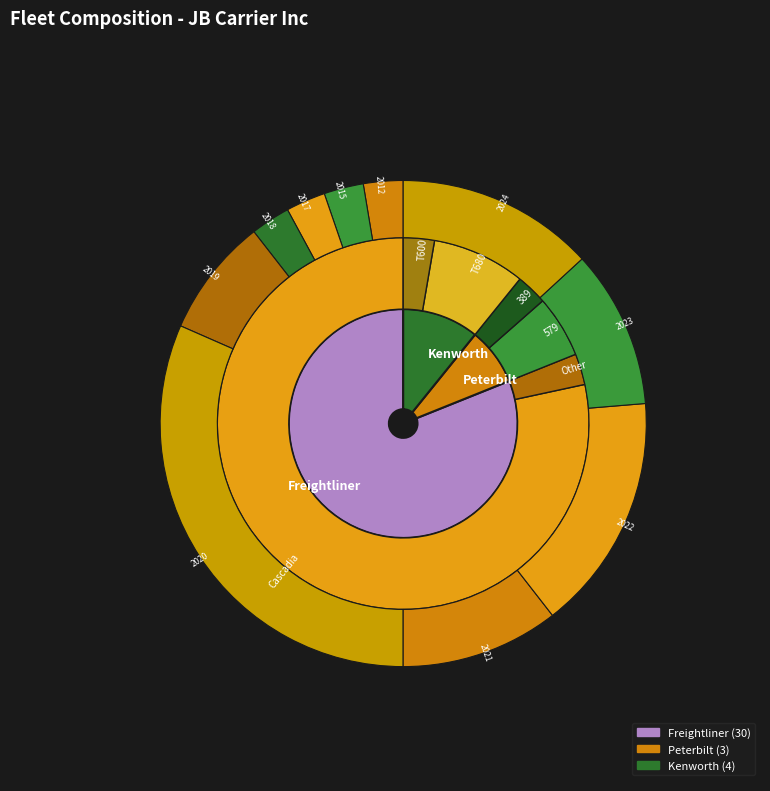

What percentage is the Peterbilt slice, to the nearest percent?

8%